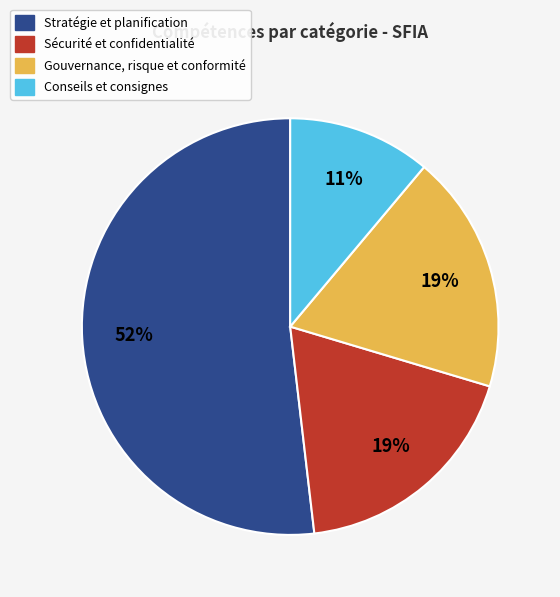

To the nearest percent, what is the difference between the largest and smallest slice percentages?

41%